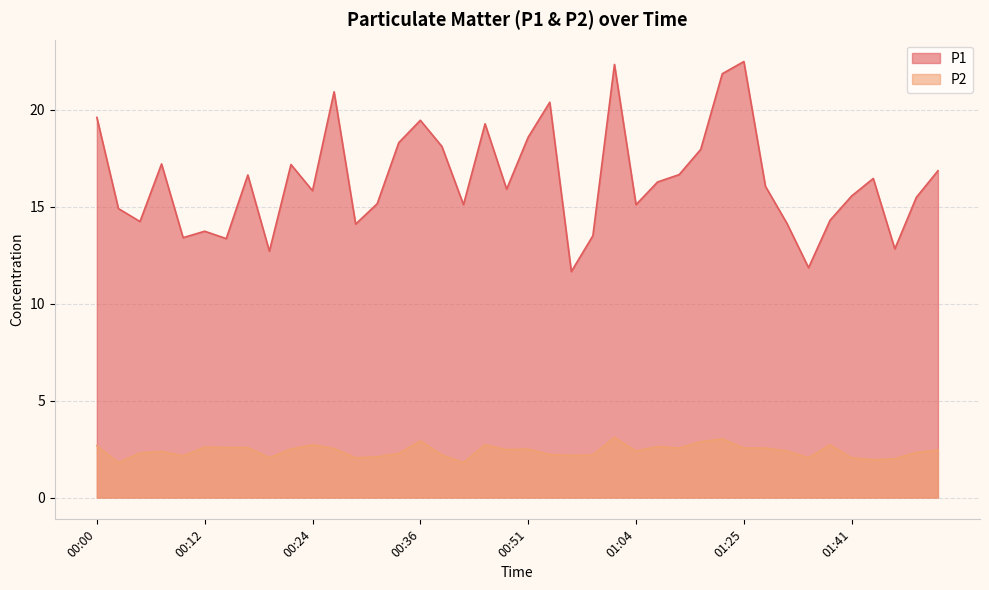

Reading left to right, what are all the values shown in this chart?

P1: 00:00=19.6	00:02=14.9	00:05=14.2	00:07=17.2	00:10=13.4	00:12=13.7	00:15=13.3	00:17=16.6	00:19=12.7	00:22=17.2	00:24=15.8	00:27=20.9	00:29=14.1	00:32=15.2	00:34=18.3	00:36=19.4	00:39=18.1	00:41=15.1	00:47=19.3	00:49=15.9	00:51=18.6	00:54=20.4	00:56=11.7	00:59=13.5	01:02=22.3	01:04=15.1	01:07=16.3	01:09=16.6	01:14=17.9	01:22=21.9	01:25=22.5	01:28=16.1	01:30=14.1	01:36=11.8	01:38=14.3	01:41=15.6	01:43=16.4	01:46=12.8	01:49=15.5	01:51=16.9
P2: 00:00=2.7	00:02=1.8	00:05=2.3	00:07=2.4	00:10=2.1	00:12=2.6	00:15=2.6	00:17=2.6	00:19=2.0	00:22=2.5	00:24=2.7	00:27=2.5	00:29=2.0	00:32=2.1	00:34=2.3	00:36=2.9	00:39=2.2	00:41=1.8	00:47=2.7	00:49=2.5	00:51=2.5	00:54=2.2	00:56=2.2	00:59=2.2	01:02=3.1	01:04=2.4	01:07=2.6	01:09=2.5	01:14=2.9	01:22=3.0	01:25=2.5	01:28=2.5	01:30=2.4	01:36=2.0	01:38=2.7	01:41=2.0	01:43=1.9	01:46=2.0	01:49=2.3	01:51=2.5